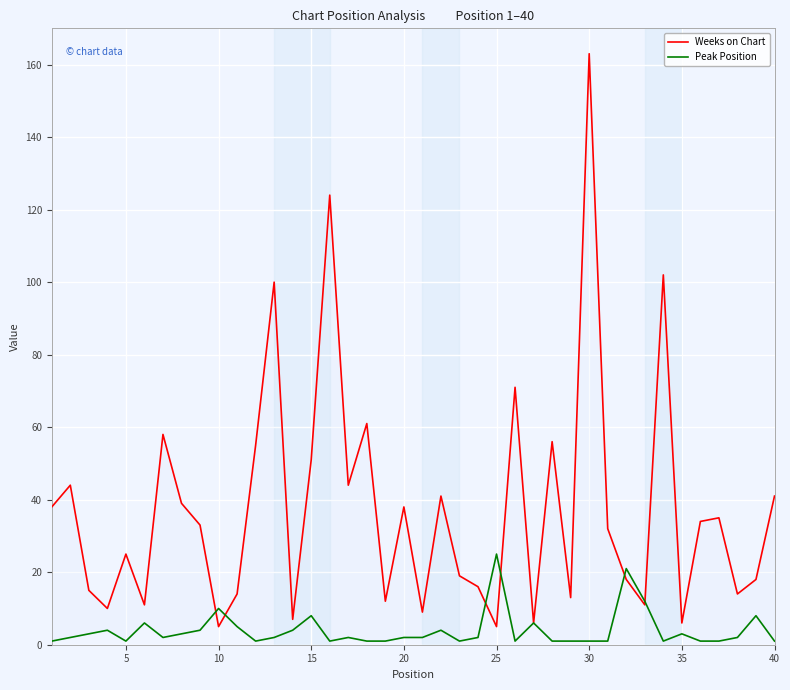

What are all the series names shown in the legend?

Weeks on Chart, Peak Position